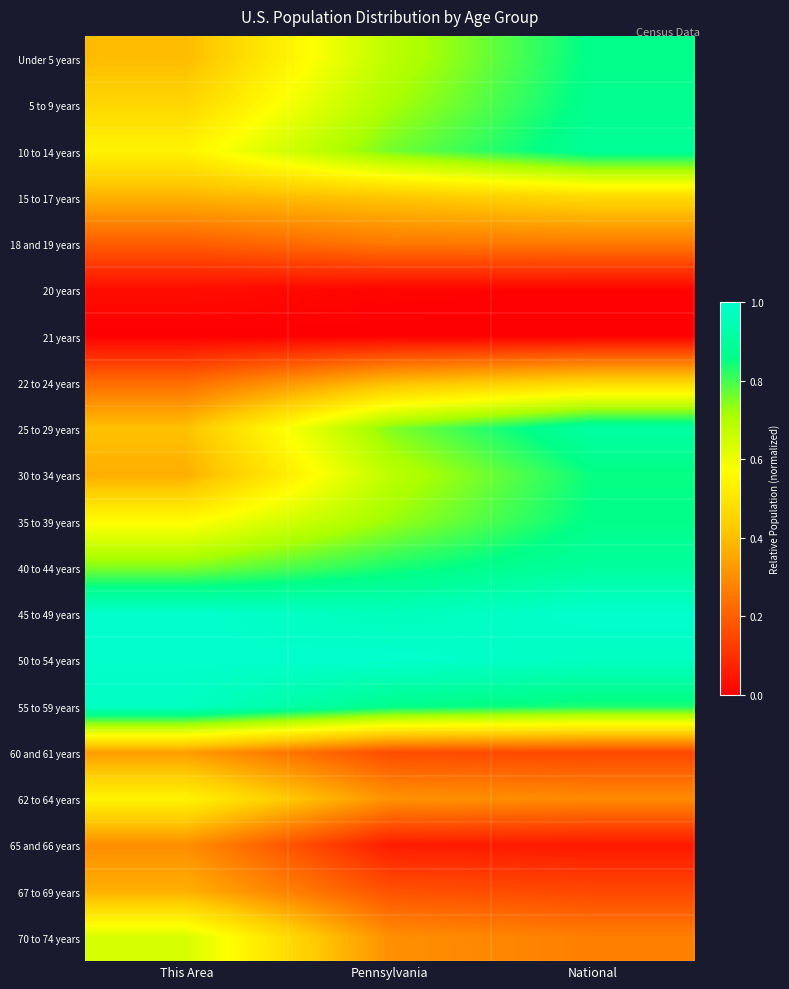

Reading left to right, transcribe all the data shown in this chart.

Under 5 years: This Area=0.4	Pennsylvania=0.7	National=0.9
5 to 9 years: This Area=0.5	Pennsylvania=0.7	National=0.9
10 to 14 years: This Area=0.5	Pennsylvania=0.8	National=0.9
15 to 17 years: This Area=0.4	Pennsylvania=0.4	National=0.5
18 and 19 years: This Area=0.2	Pennsylvania=0.3	National=0.3
20 years: This Area=0.0	Pennsylvania=0.0	National=0.0
21 years: This Area=0.0	Pennsylvania=0.0	National=0.0
22 to 24 years: This Area=0.2	Pennsylvania=0.4	National=0.5
25 to 29 years: This Area=0.4	Pennsylvania=0.7	National=0.9
30 to 34 years: This Area=0.4	Pennsylvania=0.7	National=0.9
35 to 39 years: This Area=0.6	Pennsylvania=0.7	National=0.9
40 to 44 years: This Area=0.7	Pennsylvania=0.8	National=0.9
45 to 49 years: This Area=1.0	Pennsylvania=1.0	National=1.0
50 to 54 years: This Area=1.0	Pennsylvania=1.0	National=1.0
55 to 59 years: This Area=1.0	Pennsylvania=0.9	National=0.8
60 and 61 years: This Area=0.3	Pennsylvania=0.2	National=0.2
62 to 64 years: This Area=0.5	Pennsylvania=0.3	National=0.3
65 and 66 years: This Area=0.3	Pennsylvania=0.1	National=0.1
67 to 69 years: This Area=0.4	Pennsylvania=0.2	National=0.2
70 to 74 years: This Area=0.6	Pennsylvania=0.3	National=0.3